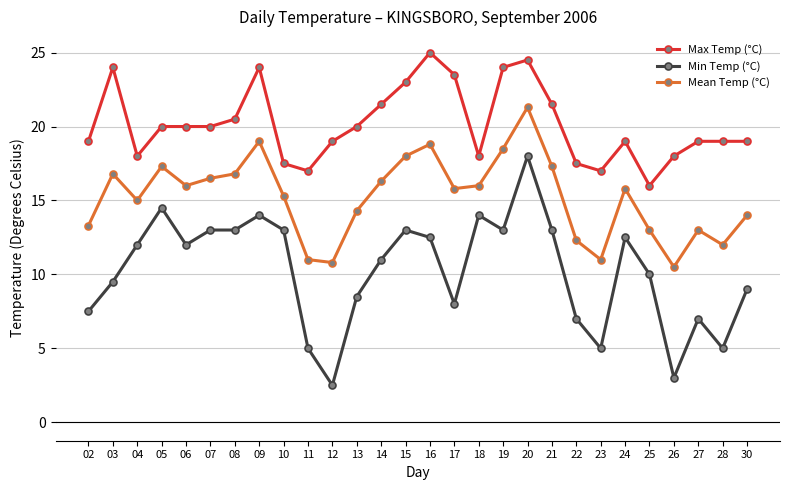

What is the lowest value of the Max Temp (°C) series?

16.0